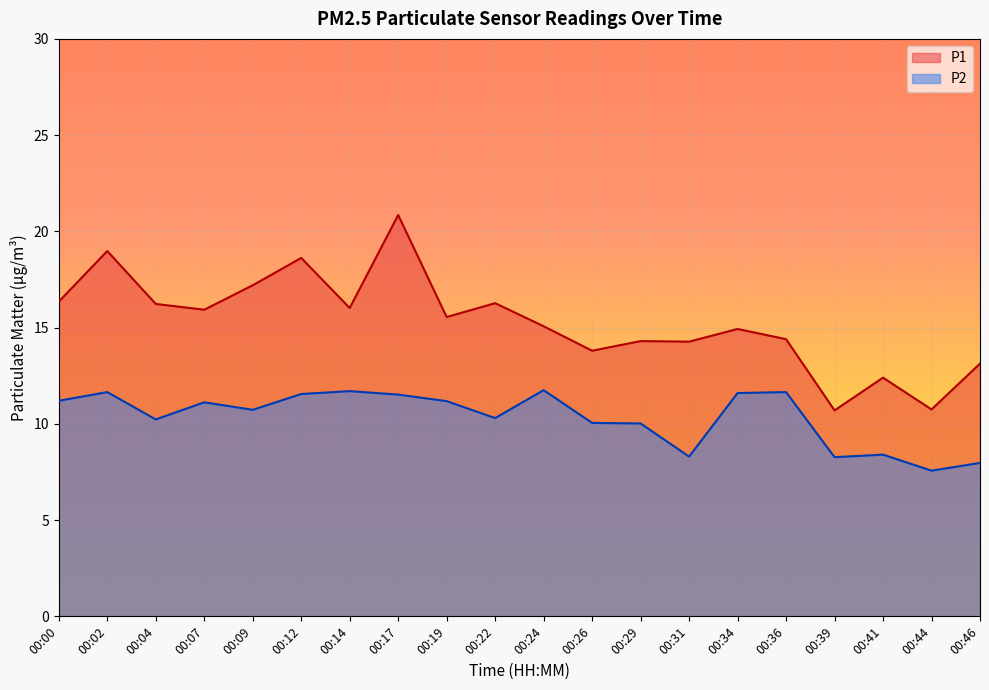

What is the spread (max minus min) of values at 00:34?

3.3